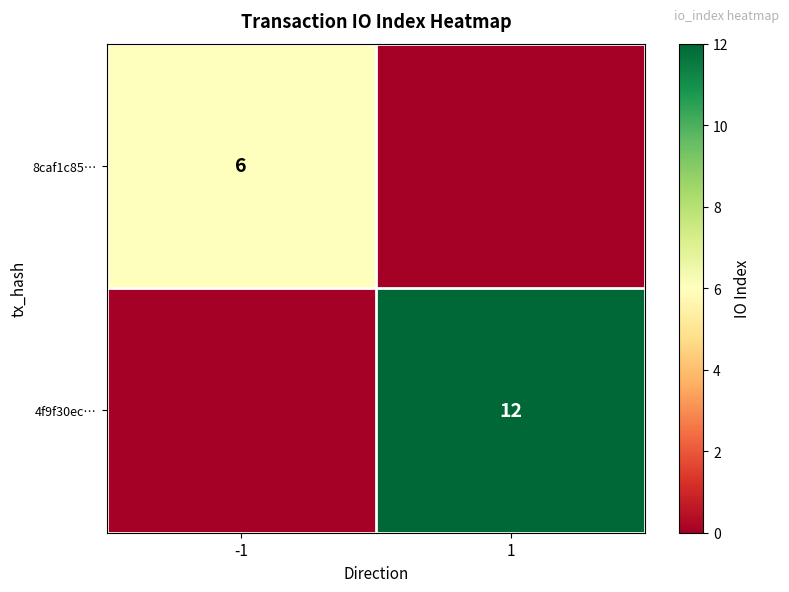

At how many categories does at least one series exceed 0?

2